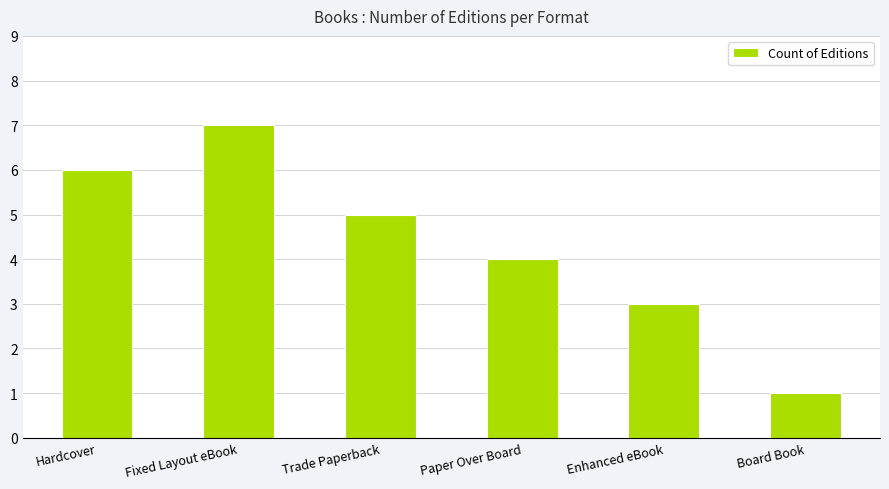

How many series are shown in this chart?

1